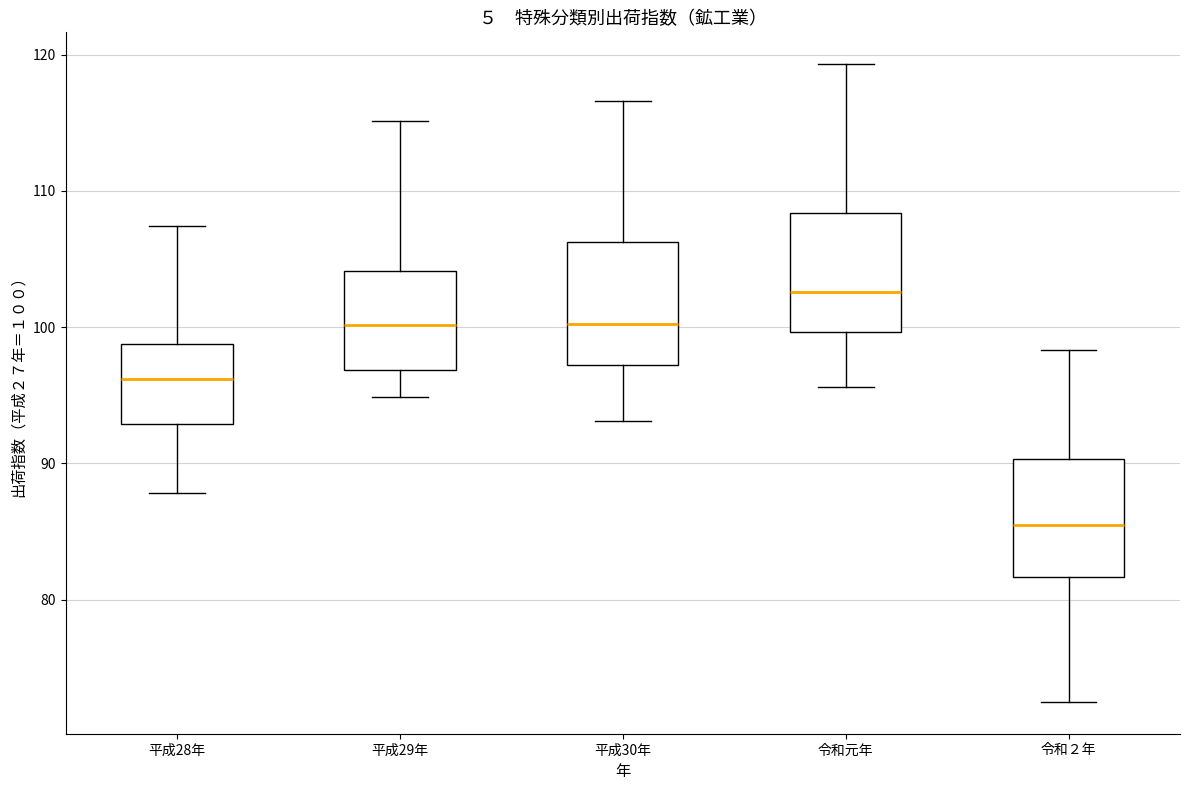

Reading left to right, transcribe this box plot: for each box, give where its median line is, the range the box spans, and where its two whiskers end, as read against the y-axis. The values are not printed on the chart, so give them approximately, as read against the axis.

平成28年: median 96, box 93 to 99, whiskers 88 to 107
平成29年: median 100, box 97 to 104, whiskers 95 to 115
平成30年: median 100, box 97 to 106, whiskers 93 to 117
令和元年: median 103, box 100 to 108, whiskers 96 to 119
令和２年: median 85, box 82 to 90, whiskers 73 to 98